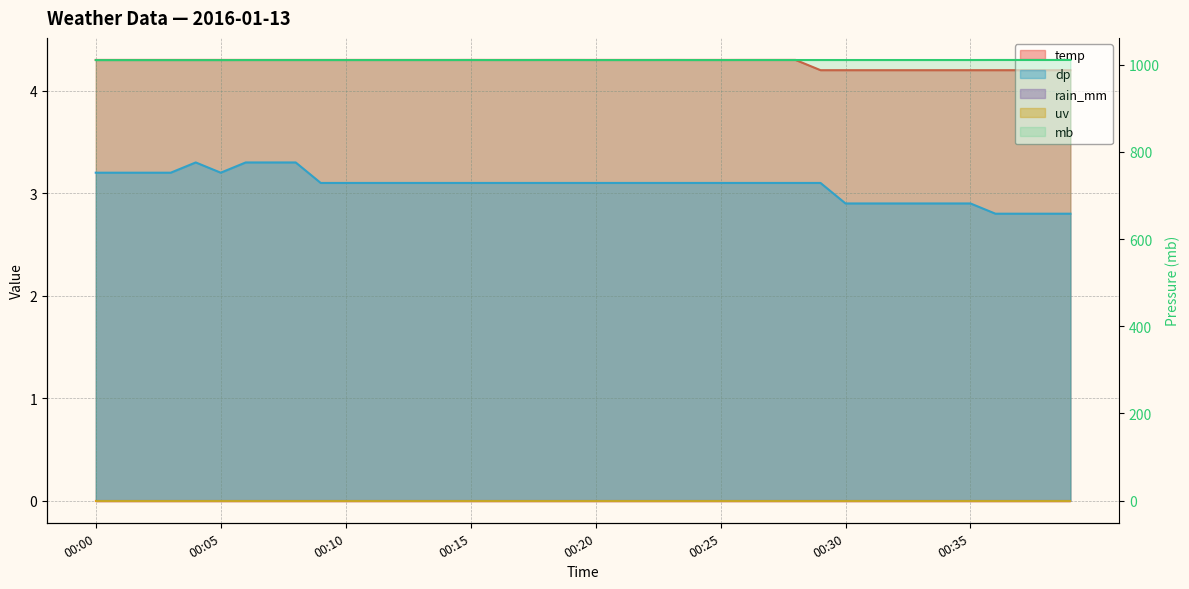

What position from the right is 8?

32